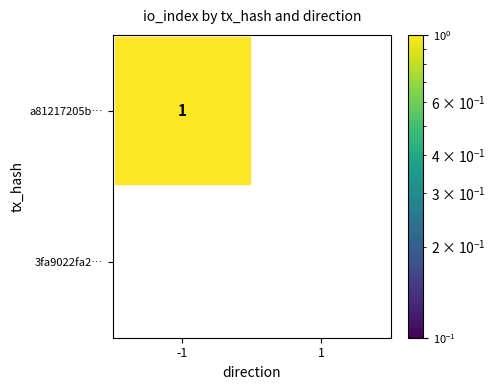

Reading right to left, transcribe all the data shown in this chart.

a81217205b…: 0	1
3fa9022fa2…: 0	0